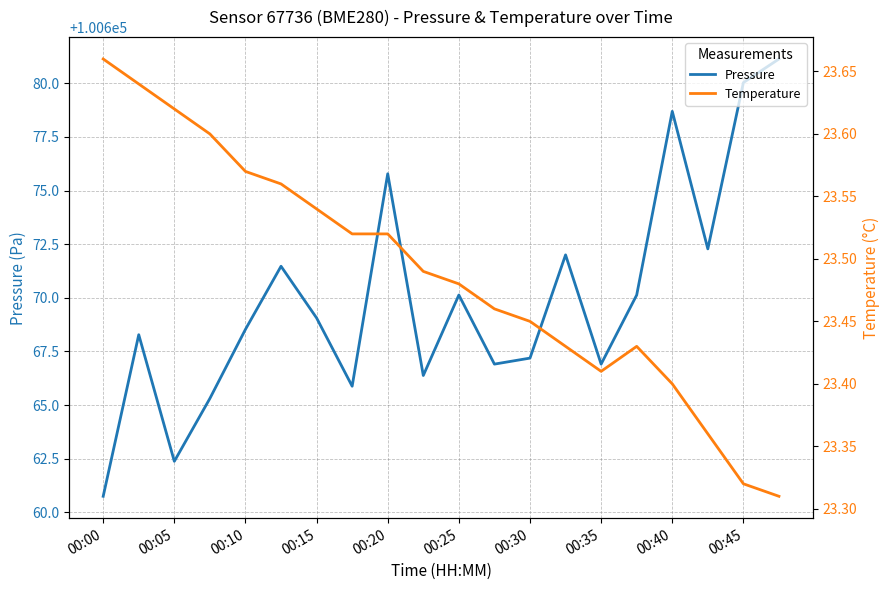

What is the value of the Pressure point at the 19th from the left?

100680.0